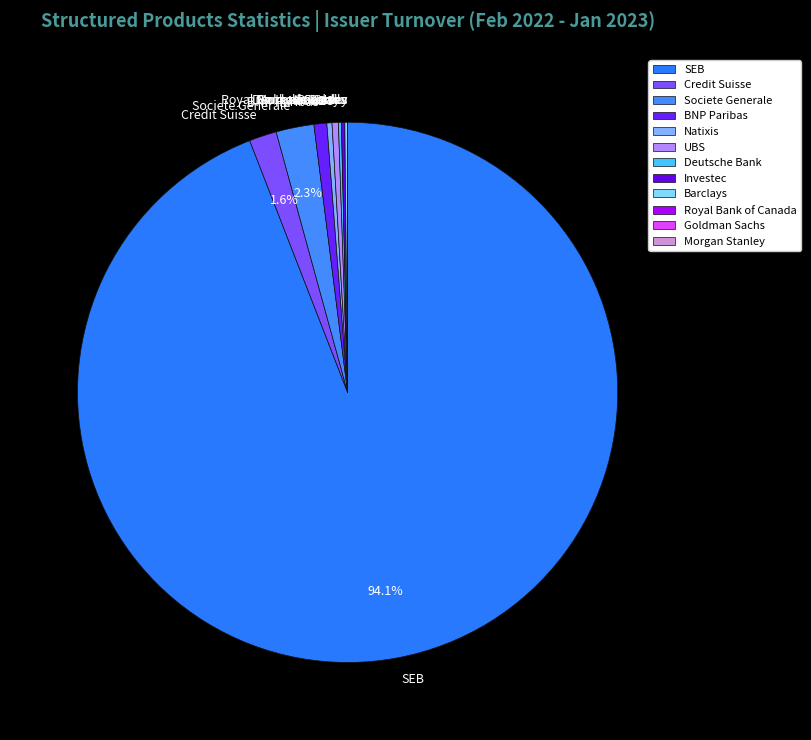

What portion of the pie excludes SEB?

5.9%